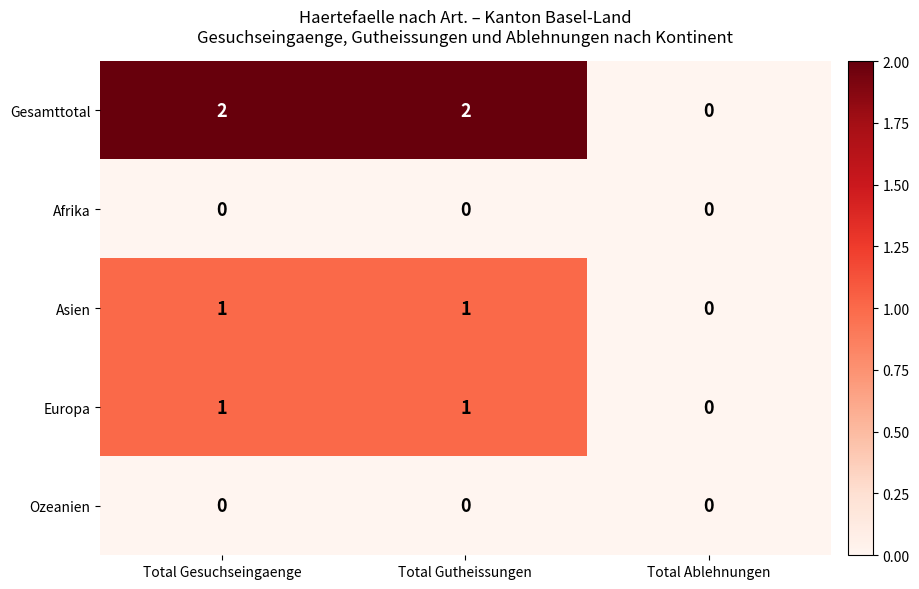

Reading left to right, transcribe all the data shown in this chart.

Gesamttotal: 2	2	0
Afrika: 0	0	0
Asien: 1	1	0
Europa: 1	1	0
Ozeanien: 0	0	0